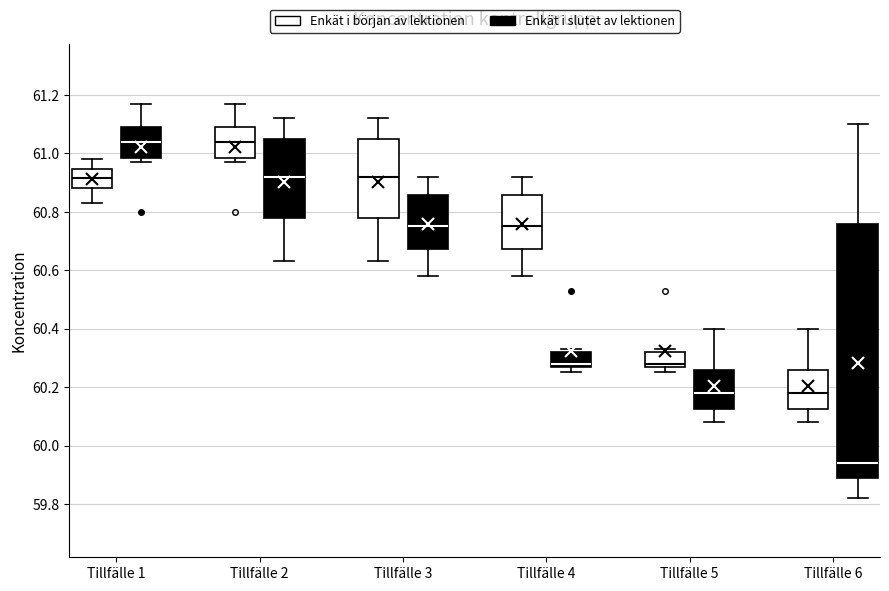

Reading left to right, transcribe this box plot: for each box, give where its median line is, the range the box spans, and where its two whiskers end, as read against the y-axis. The values are not printed on the chart, so give them approximately, as read against the axis.

Tillfälle 1 (Enkät i början av lektionen): median 60.92, box 60.88 to 60.94, whiskers 60.84 to 60.98
Tillfälle 1 (Enkät i slutet av lektionen): median 61.04, box 60.98 to 61.10, whiskers 60.98 (just below the box's lower edge) to 61.18
Tillfälle 2 (Enkät i början av lektionen): median 61.04, box 60.98 to 61.10, whiskers 60.98 (just below the box's lower edge) to 61.18
Tillfälle 2 (Enkät i slutet av lektionen): median 60.92, box 60.78 to 61.04, whiskers 60.64 to 61.12
Tillfälle 3 (Enkät i början av lektionen): median 60.92, box 60.78 to 61.04, whiskers 60.64 to 61.12
Tillfälle 3 (Enkät i slutet av lektionen): median 60.76, box 60.68 to 60.86, whiskers 60.58 to 60.92
Tillfälle 4 (Enkät i början av lektionen): median 60.76, box 60.68 to 60.86, whiskers 60.58 to 60.92
Tillfälle 4 (Enkät i slutet av lektionen): median 60.28 (just above the box's lower edge), box 60.28 to 60.32, whiskers 60.26 to 60.34
Tillfälle 5 (Enkät i början av lektionen): median 60.28 (just above the box's lower edge), box 60.28 to 60.32, whiskers 60.26 to 60.34
Tillfälle 5 (Enkät i slutet av lektionen): median 60.18, box 60.12 to 60.26, whiskers 60.08 to 60.40
Tillfälle 6 (Enkät i början av lektionen): median 60.18, box 60.12 to 60.26, whiskers 60.08 to 60.40
Tillfälle 6 (Enkät i slutet av lektionen): median 59.94, box 59.88 to 60.76, whiskers 59.82 to 61.10